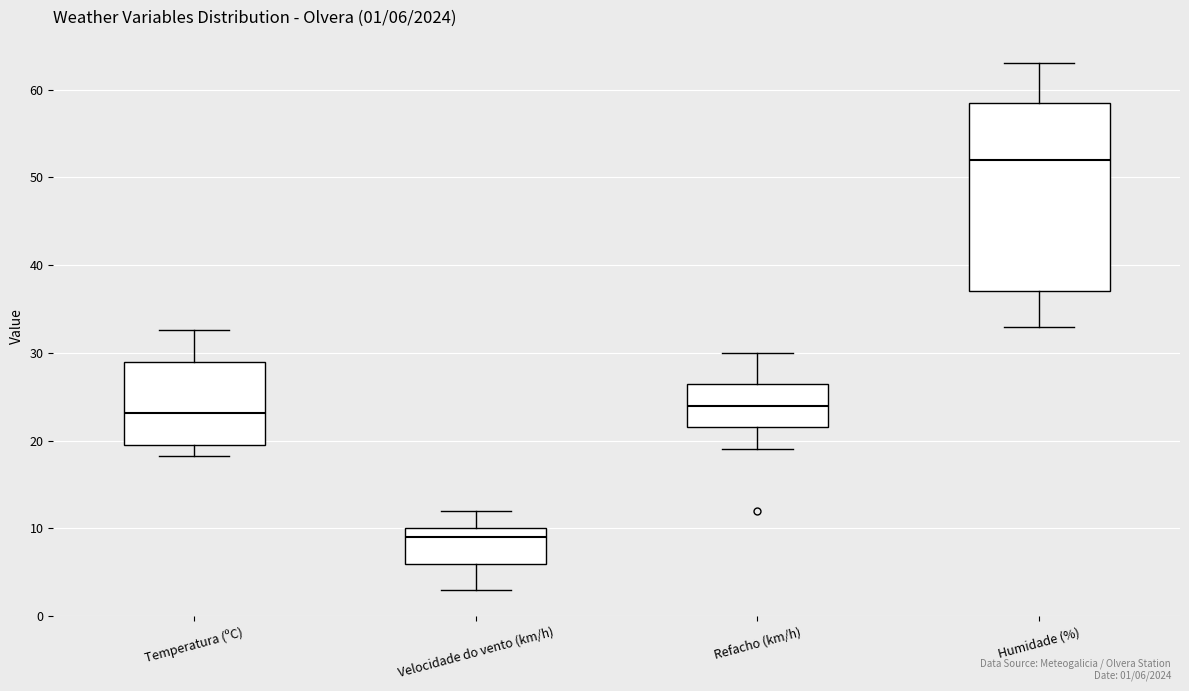

Comparing the boxes themselves (not the whiskers), which one is the tallest?

Humidade (%)